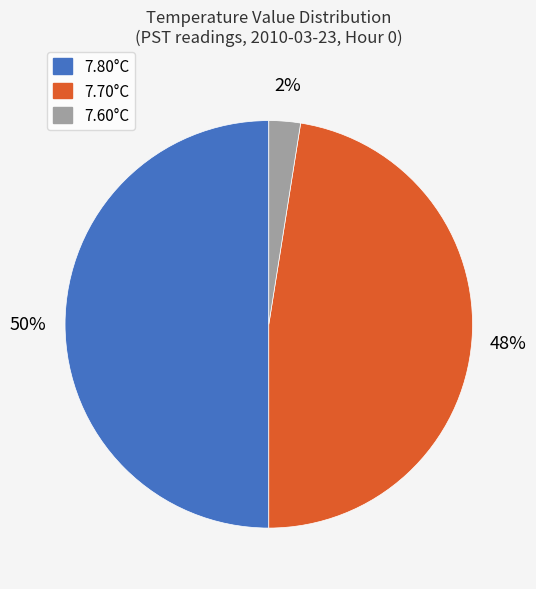

To the nearest percent, what is the average slice percentage?

33%